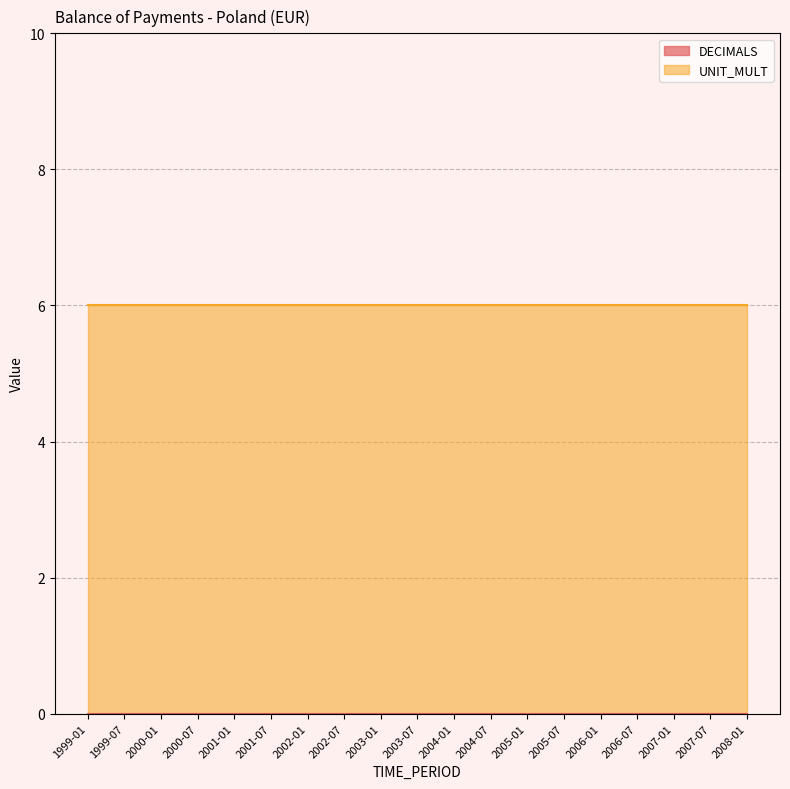

How many lines are shown in the chart?

2